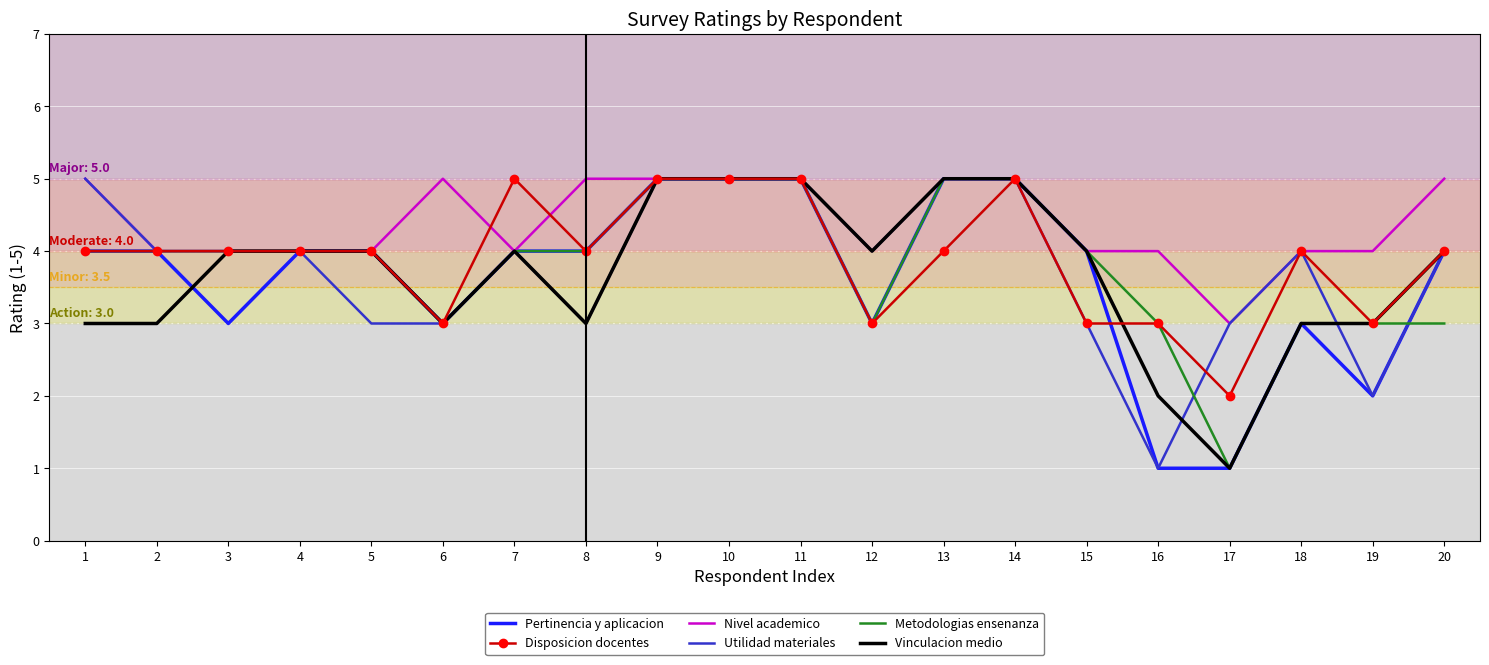

Which series has the largest total across all categories?

Nivel academico